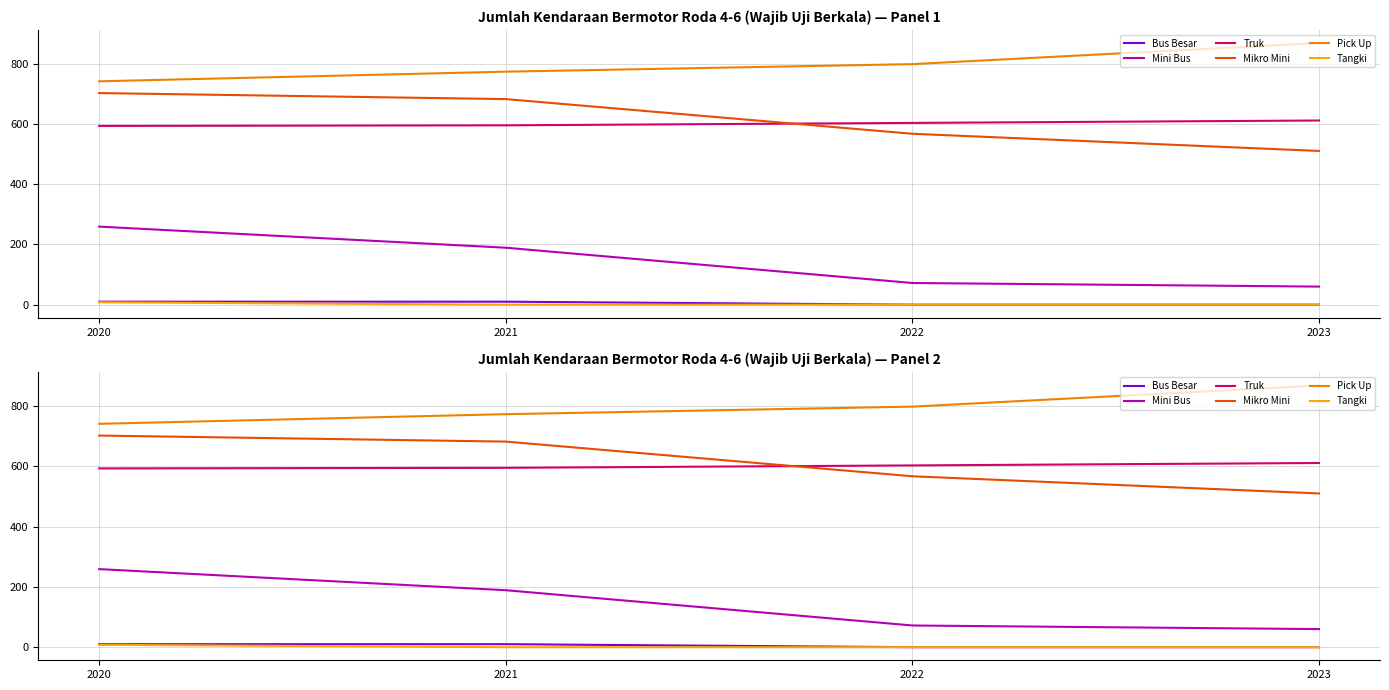

The Mini Bus series shows 383 at 2020. True or false?

False